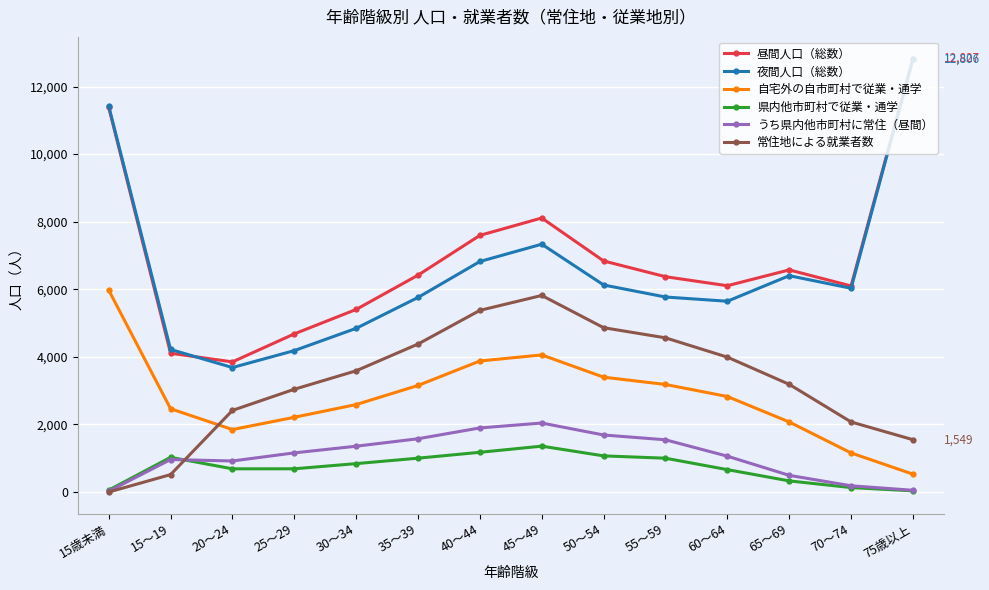

How many categories are shown in the chart?

14